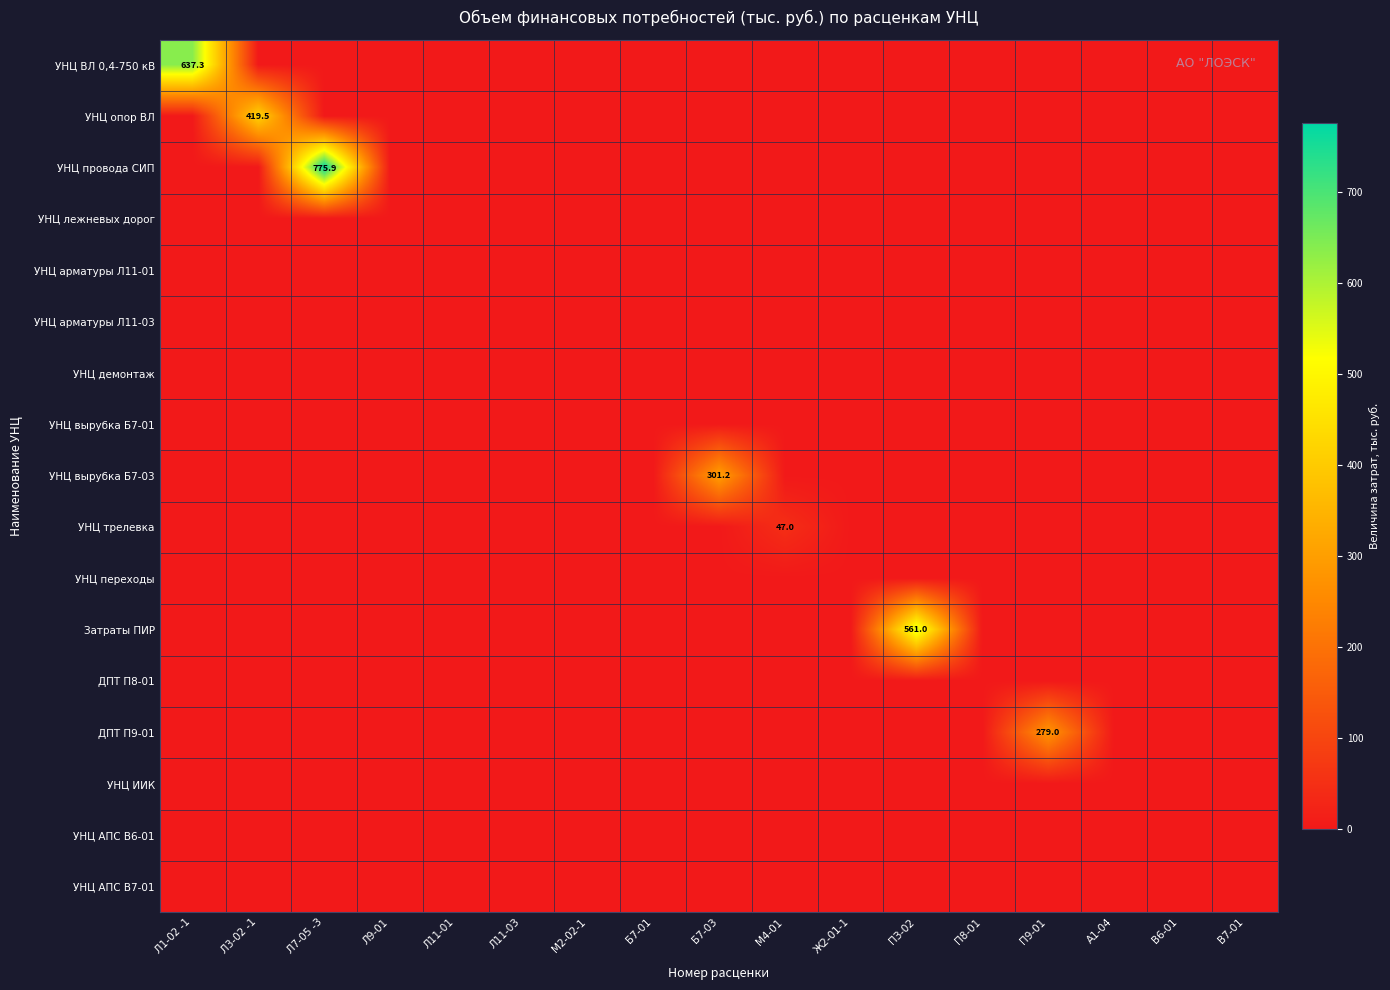

Where is УНЦ АПС В7-01 nearest to the value 0?

Л1-02 -1